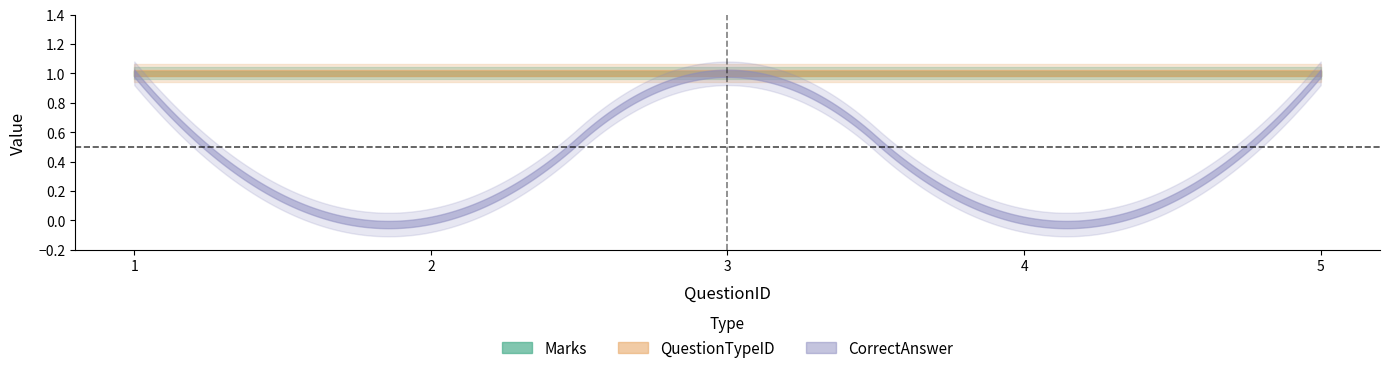

True or false: QuestionTypeID and Marks cross at least once.

False